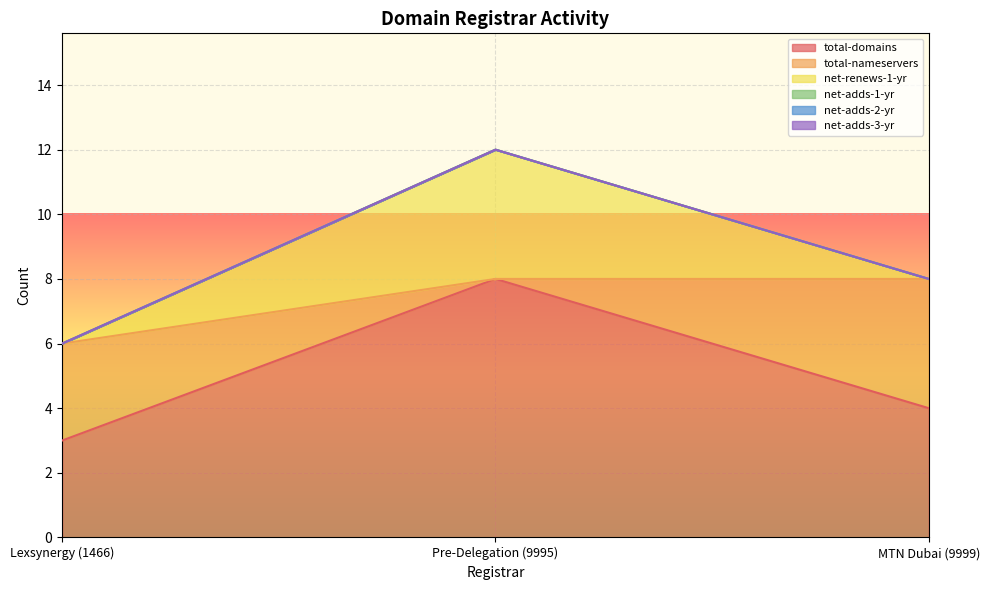

Reading left to right, extract all data points from this chart.

total-domains: 3	8	4
total-nameservers: 3	0	4
net-renews-1-yr: 0	4	0
net-adds-1-yr: 0	0	0
net-adds-2-yr: 0	0	0
net-adds-3-yr: 0	0	0